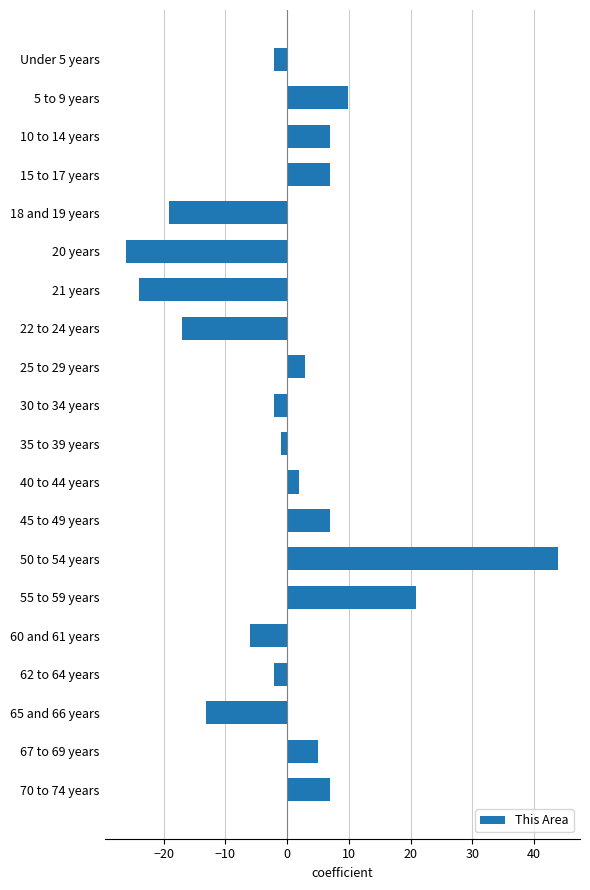

The chart shows a value of 11.6 at 15 to 17 years. True or false?

False